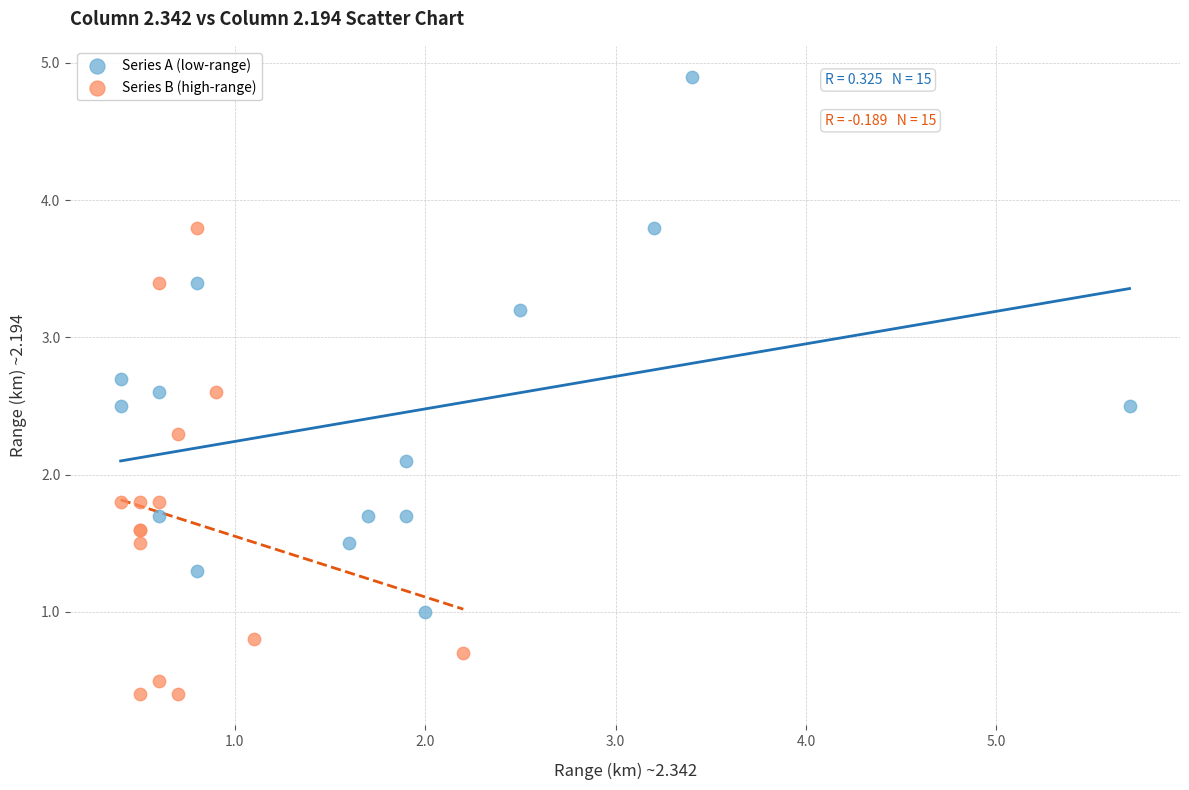

Which series contains the highest Y value?

Series A (low-range)